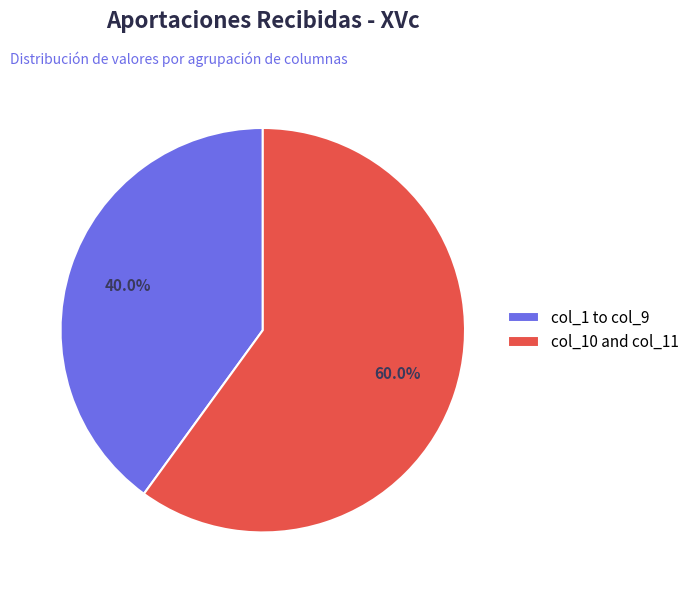

What is the ratio of the value at col_10 and col_11 to the value at col_1 to col_9?

1.5